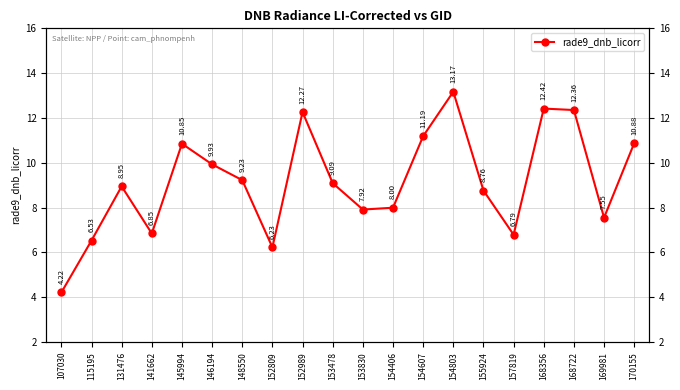

What is the sum of all values?

183.2